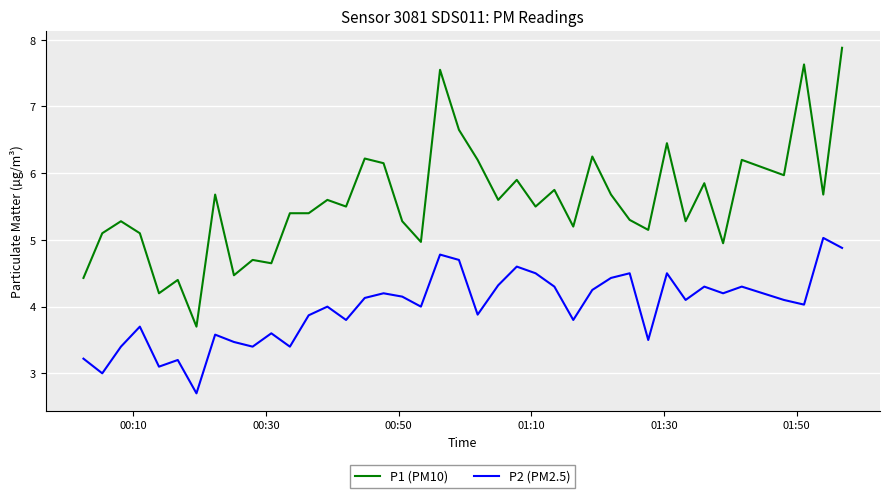

What are all the series names shown in the legend?

P1 (PM10), P2 (PM2.5)